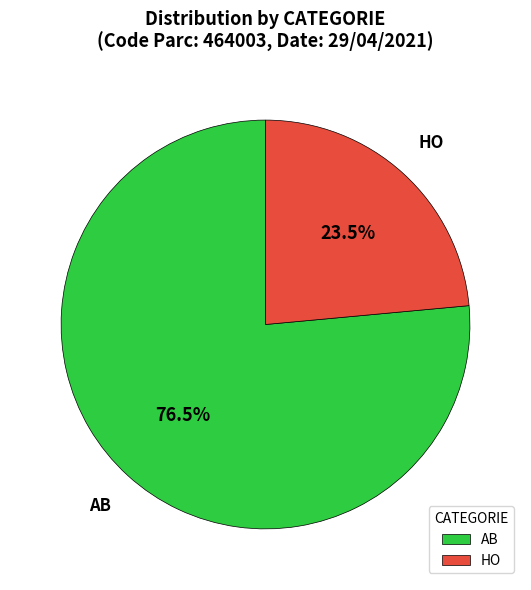

How many slices are in this pie chart?

2